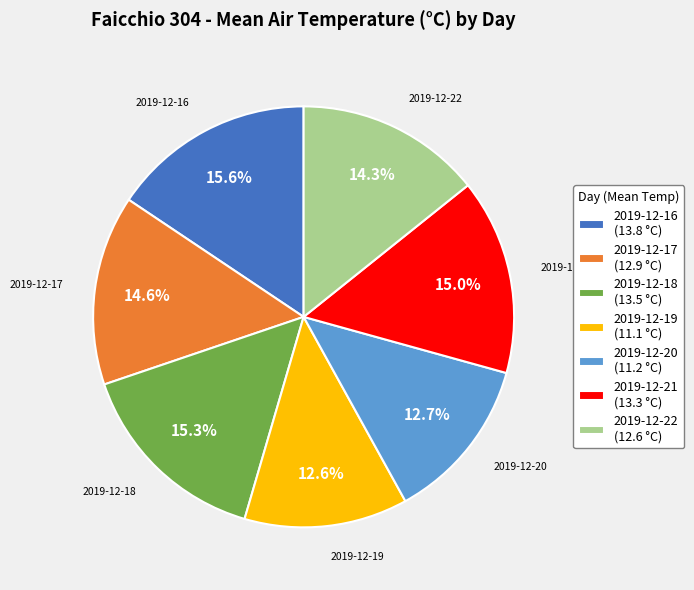

Do 2019-12-18 and 2019-12-22 together represent more than half of the pie?

No